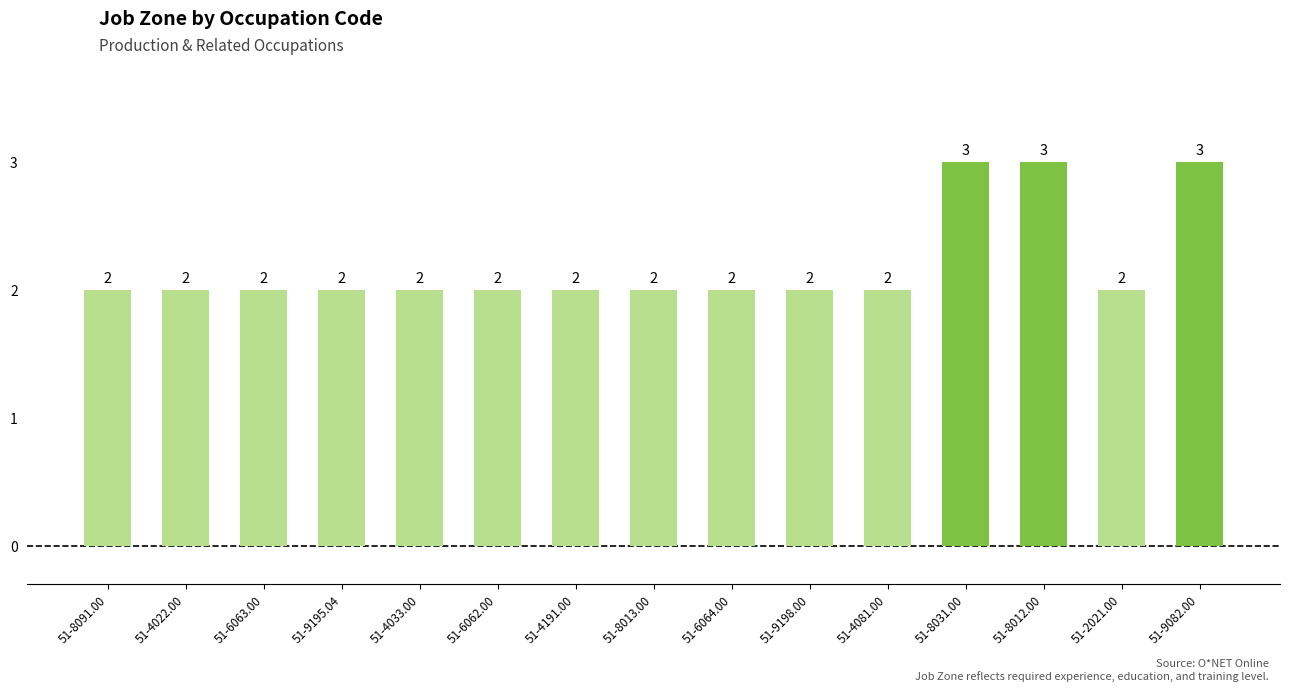

Approximately how many times larger is the value at 51-8031.00 compared to 51-4081.00?

1.5